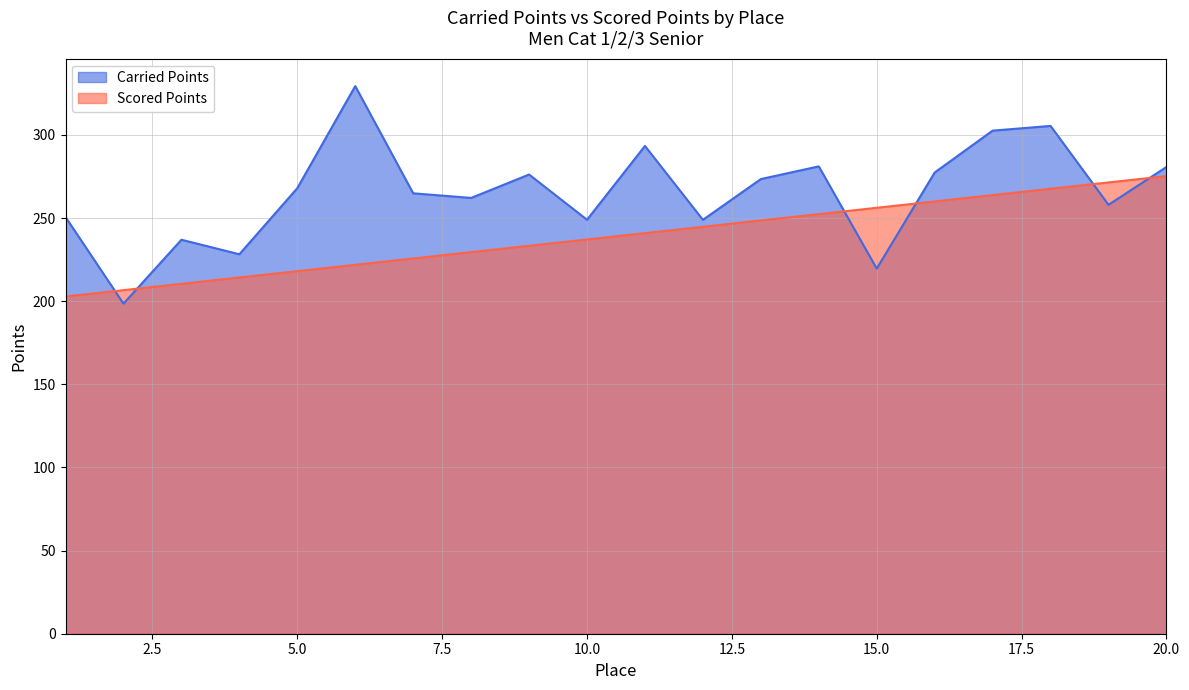

At which category does Carried Points reach its first local valley?

2